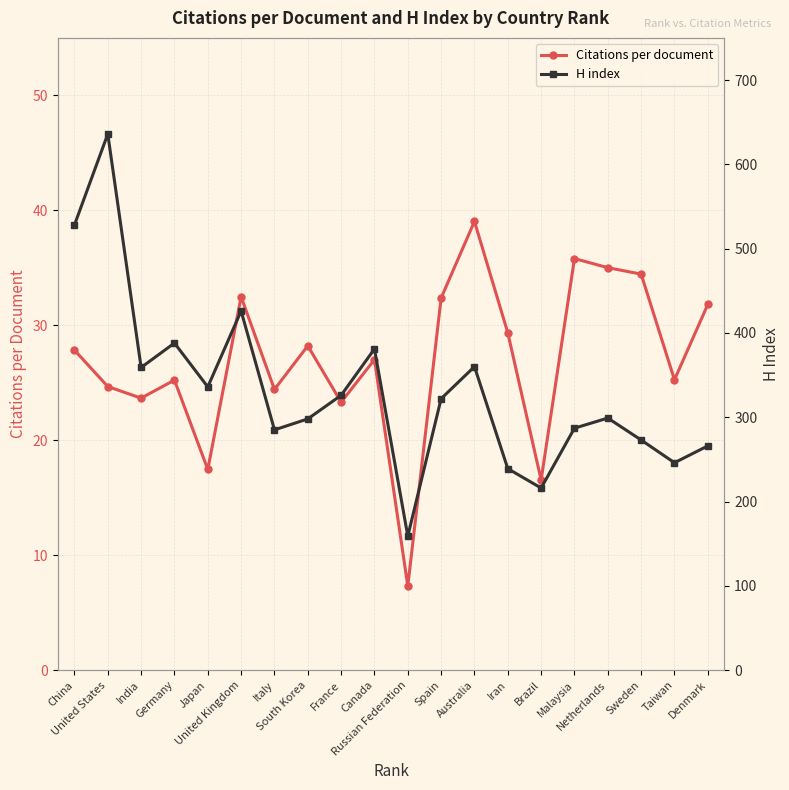

At which category is the sum across all series the highest?

United States